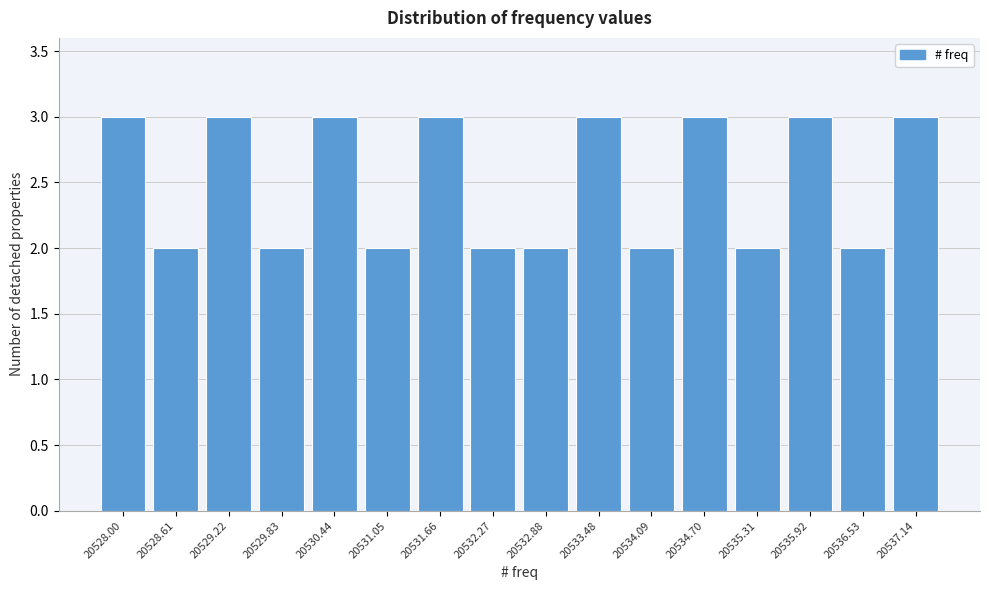

Reading left to right, transcribe all the data shown in this chart.

20528.00=3	20528.61=2	20529.22=3	20529.83=2	20530.44=3	20531.05=2	20531.66=3	20532.27=2	20532.88=2	20533.48=3	20534.09=2	20534.70=3	20535.31=2	20535.92=3	20536.53=2	20537.14=3